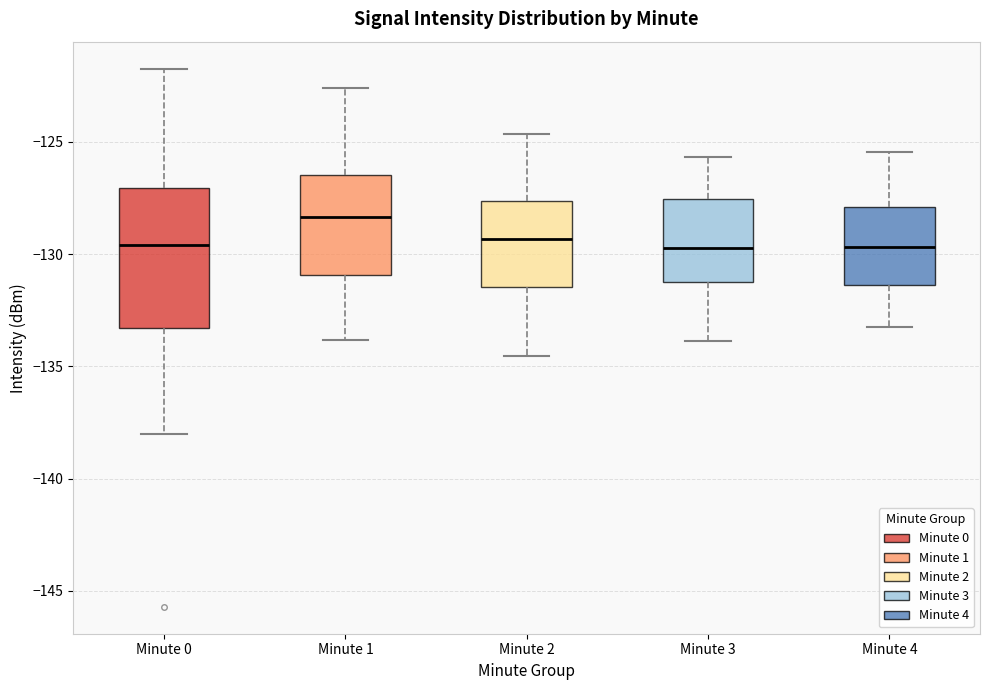

Reading left to right, transcribe this box plot: for each box, give where its median line is, the range the box spans, and where its two whiskers end, as read against the y-axis. The values are not printed on the chart, so give them approximately, as read against the axis.

Minute 0: median -129.5, box -133.5 to -127.0, whiskers -138.0 to -121.5
Minute 1: median -128.5, box -131.0 to -126.5, whiskers -134.0 to -122.5
Minute 2: median -129.5, box -131.5 to -127.5, whiskers -134.5 to -124.5
Minute 3: median -129.5, box -131.0 to -127.5, whiskers -134.0 to -125.5
Minute 4: median -129.5, box -131.5 to -128.0, whiskers -133.0 to -125.5